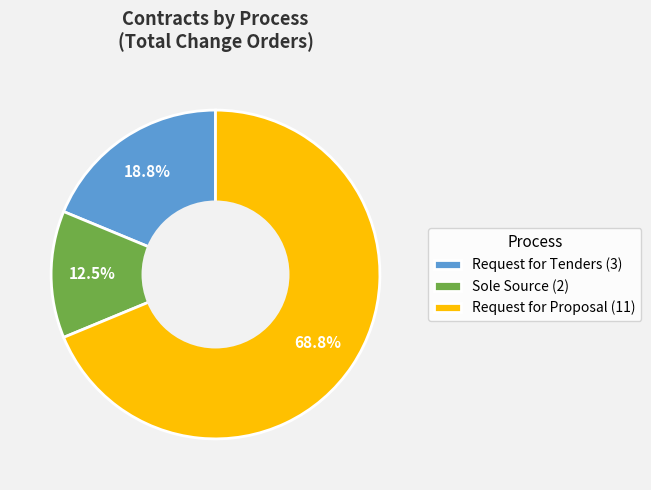

Is the sum of Sole Source (2) and Request for Proposal (11) greater than half?

Yes